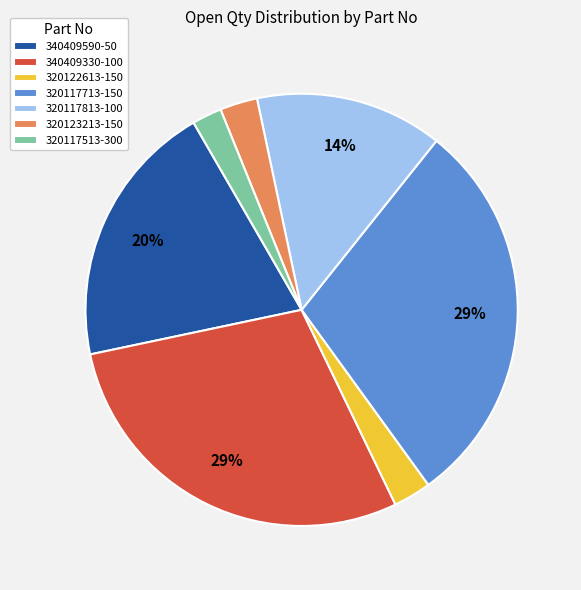

To the nearest percent, what portion does 320122613-150 represent?

3%